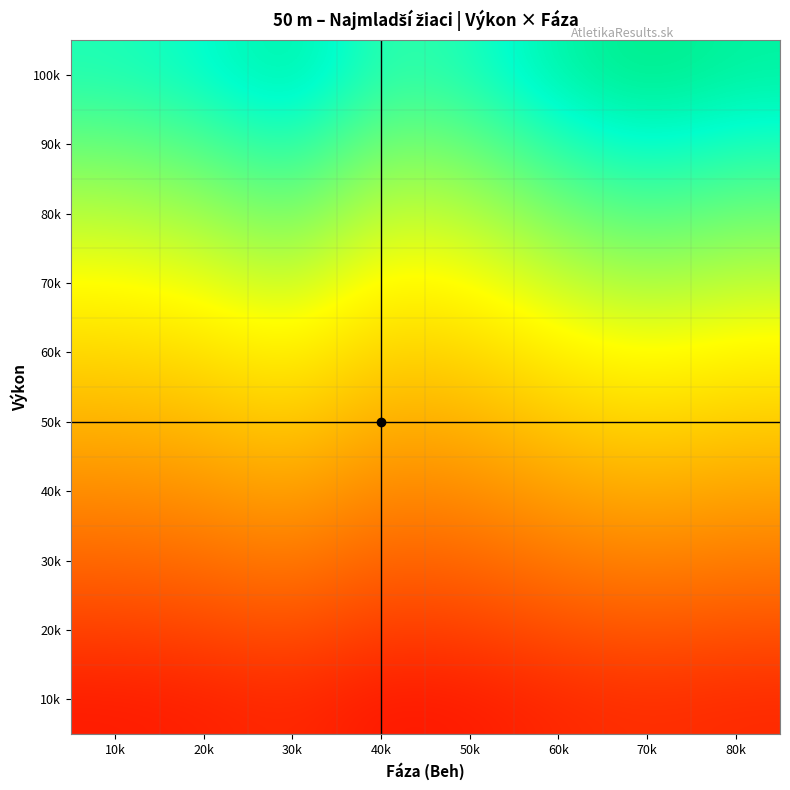

Reading right to left, what are all the values shown in this chart?

10k: 80k=5.1	70k=5.3	60k=5.1	50k=4.8	40k=4.7	30k=5.1	20k=4.9	10k=4.8
20k: 80k=6.3	70k=6.5	60k=6.2	50k=5.8	40k=5.7	30k=6.3	20k=6.0	10k=5.8
30k: 80k=7.4	70k=7.6	60k=7.4	50k=6.9	40k=6.7	30k=7.4	20k=7.0	10k=6.9
40k: 80k=8.6	70k=8.8	60k=8.5	50k=7.9	40k=7.8	30k=8.6	20k=8.1	10k=7.9
50k: 80k=9.7	70k=10.0	60k=9.6	50k=9.0	40k=8.8	30k=9.7	20k=9.2	10k=9.0
60k: 80k=10.9	70k=11.2	60k=10.8	50k=10.0	40k=9.8	30k=10.9	20k=10.3	10k=10.0
70k: 80k=12.0	70k=12.3	60k=11.9	50k=11.1	40k=10.9	30k=12.0	20k=11.4	10k=11.1
80k: 80k=13.1	70k=13.5	60k=13.0	50k=12.1	40k=11.9	30k=13.2	20k=12.5	10k=12.1
90k: 80k=14.3	70k=14.7	60k=14.2	50k=13.2	40k=12.9	30k=14.3	20k=13.6	10k=13.2
100k: 80k=15.4	70k=15.9	60k=15.3	50k=14.3	40k=14.0	30k=15.4	20k=14.6	10k=14.3